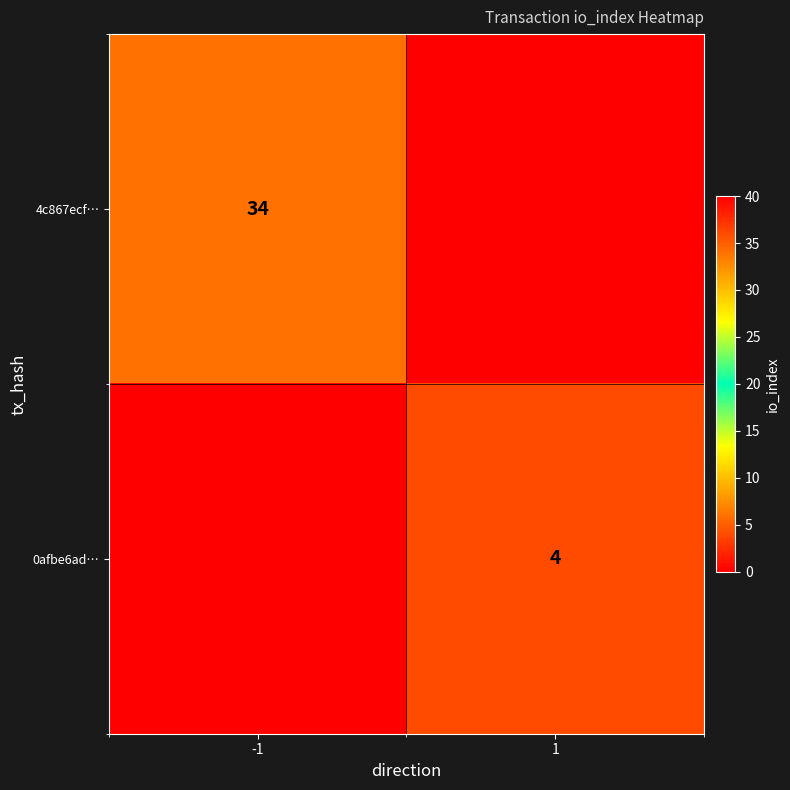

True or false: 4c867ecf… has a value of 34 at -1.

True